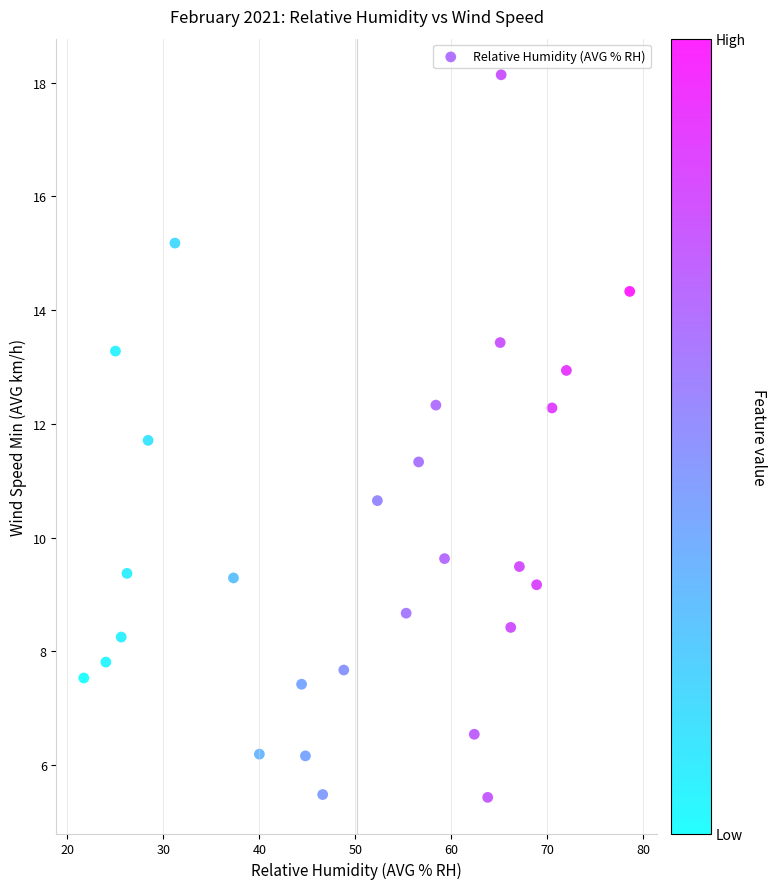

What is the range of X values (max minus min)?

56.9